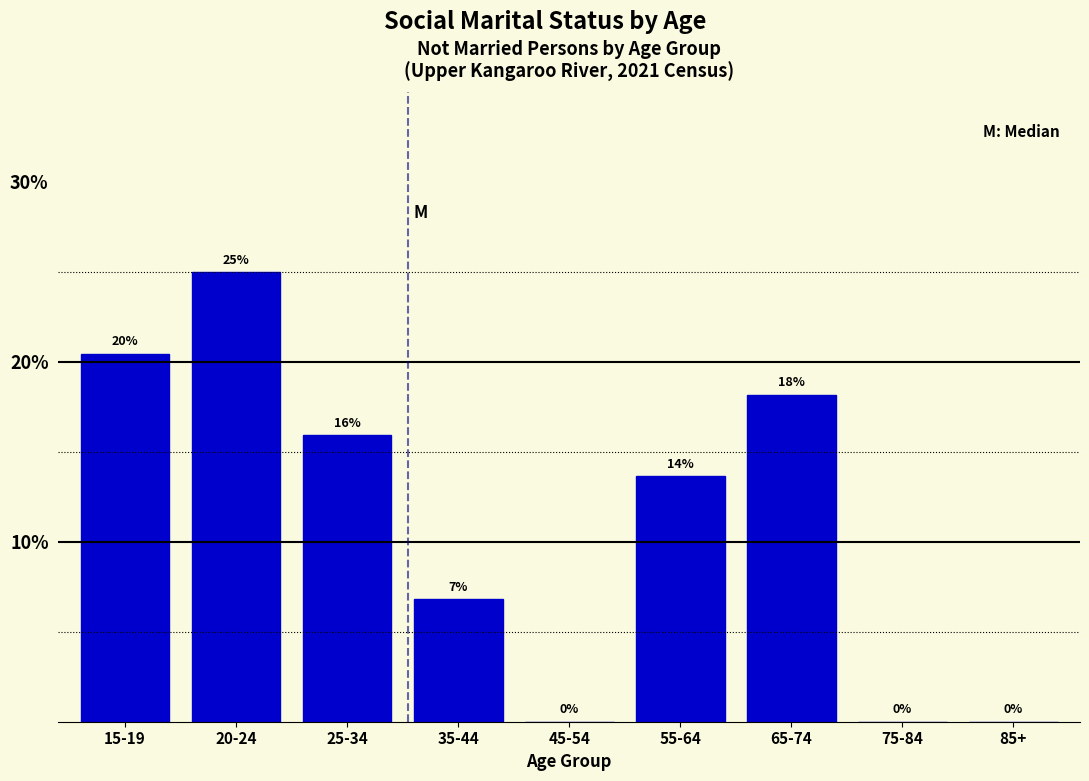

Are the bars horizontal?

No